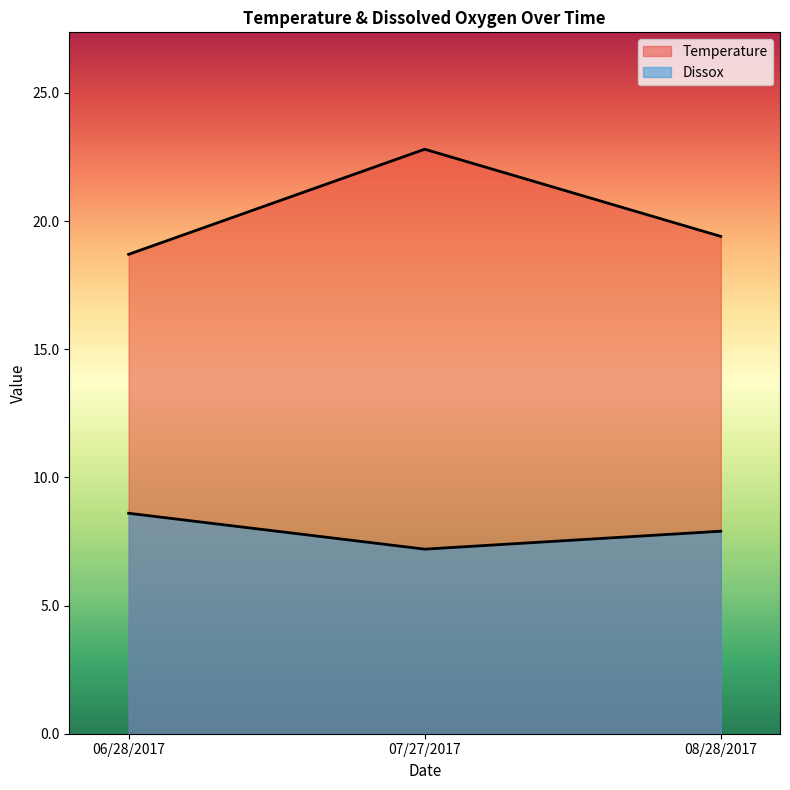

Reading left to right, extract all data points from this chart.

Temperature: 18.7	22.8	19.4
Dissox: 8.6	7.2	7.9